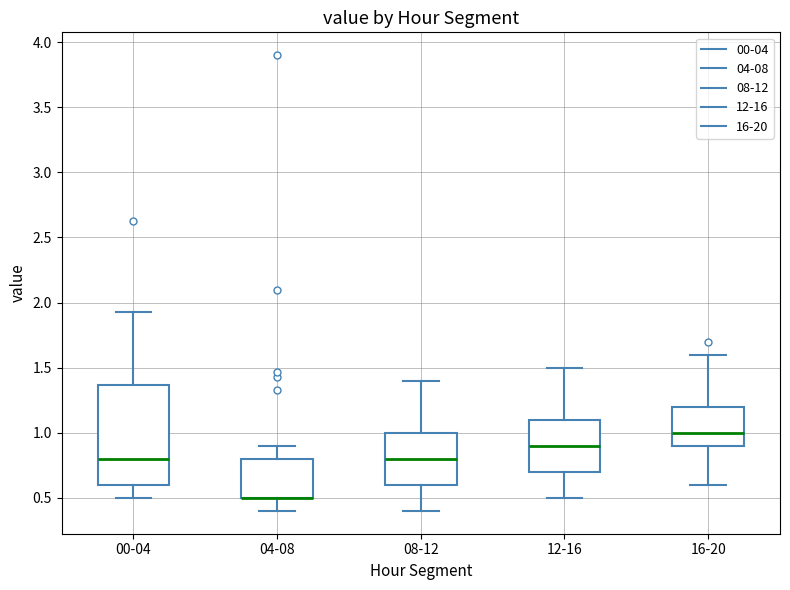

Reading left to right, transcribe this box plot: for each box, give where its median line is, the range the box spans, and where its two whiskers end, as read against the y-axis. The values are not printed on the chart, so give them approximately, as read against the axis.

00-04: median 0.80, box 0.60 to 1.35, whiskers 0.50 to 1.95
04-08: median 0.50 (drawn on the box's lower edge), box 0.50 to 0.80, whiskers 0.40 to 0.90
08-12: median 0.80, box 0.60 to 1.00, whiskers 0.40 to 1.40
12-16: median 0.90, box 0.70 to 1.10, whiskers 0.50 to 1.50
16-20: median 1.00, box 0.90 to 1.20, whiskers 0.60 to 1.60